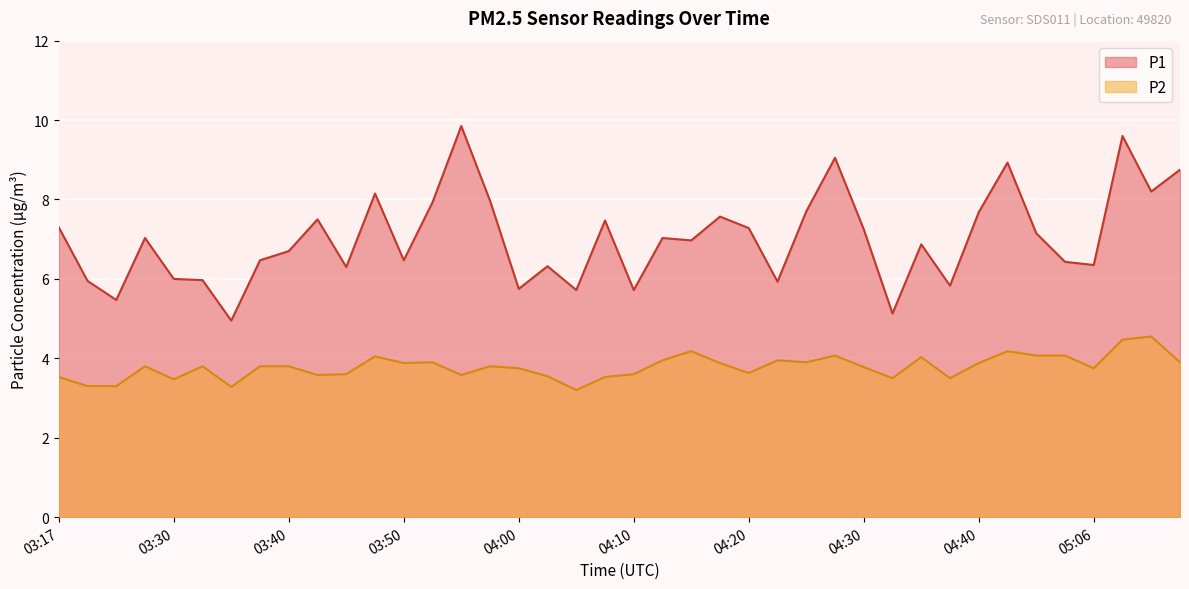

Does the chart display data point markers on the line(s)?

No